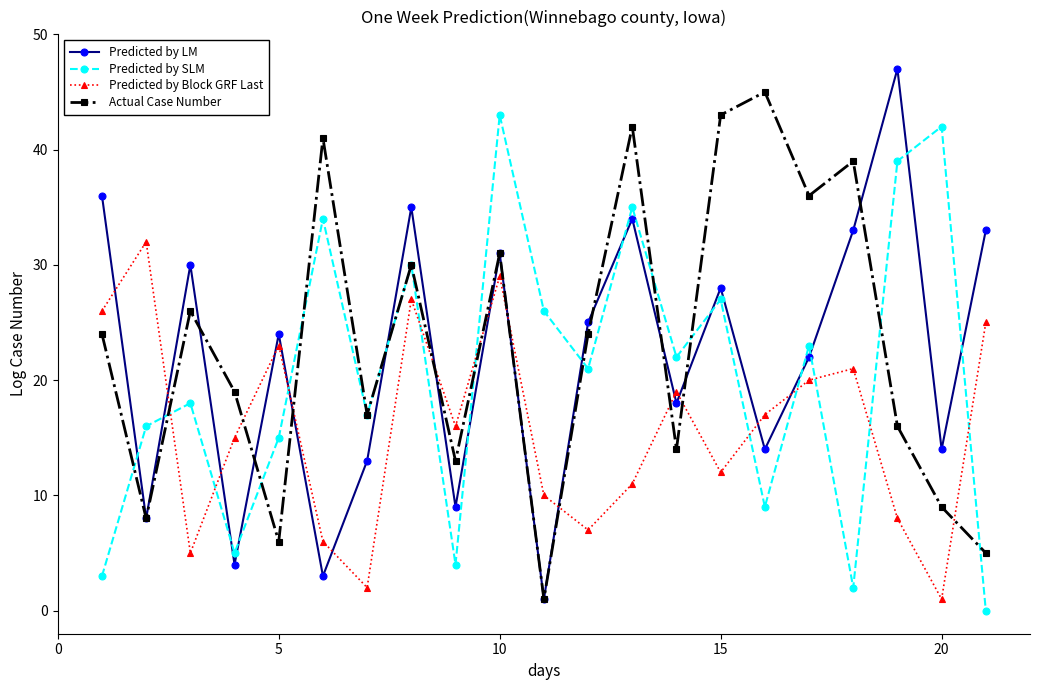

What is the maximum value shown in the chart?

47